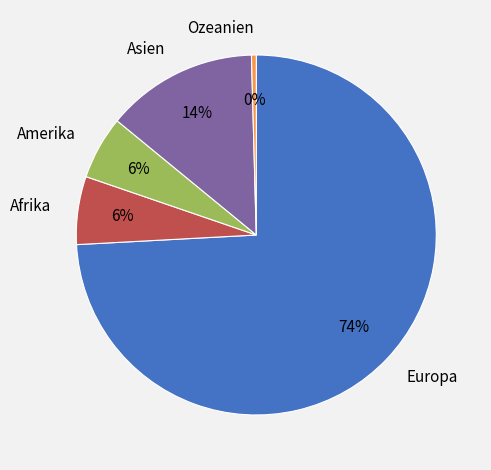

Which has a higher value, Amerika or Europa?

Europa